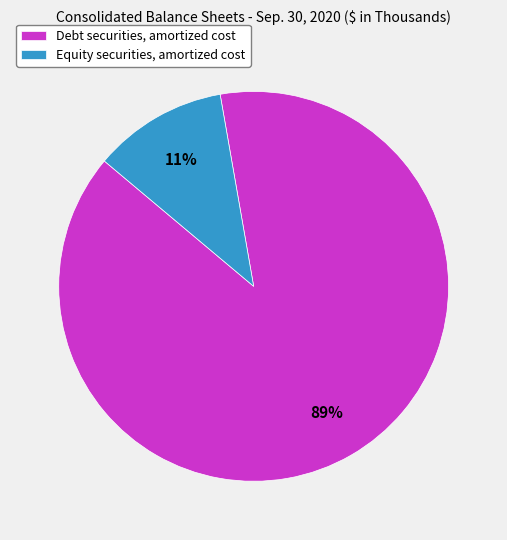

Rank the categories by value from highest to lowest.

Debt securities, amortized cost, Equity securities, amortized cost